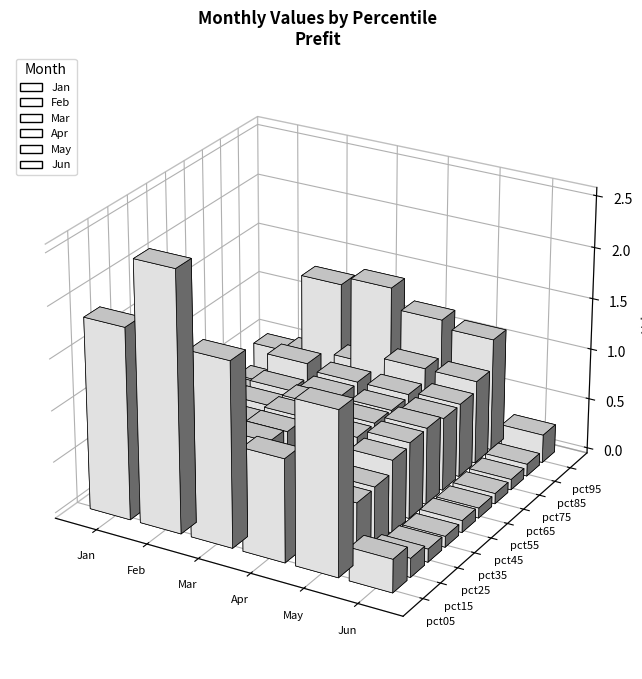

At which category is the sum across all series the highest?

pct05